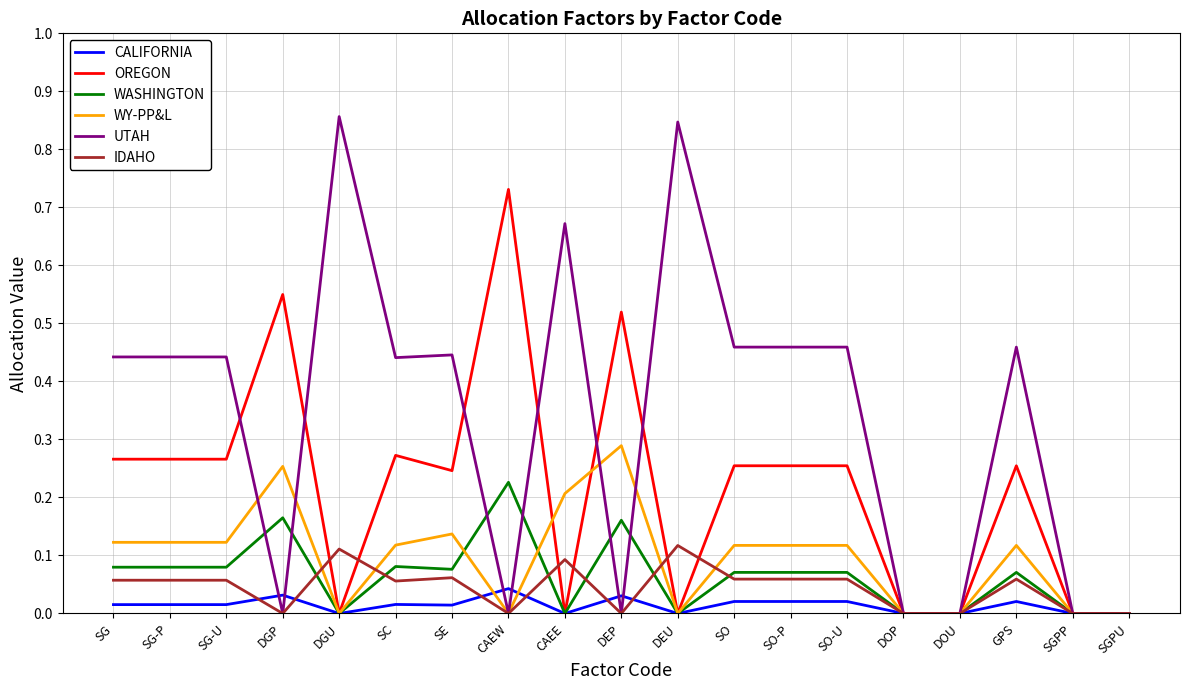

What position from the right is SO-P?

7